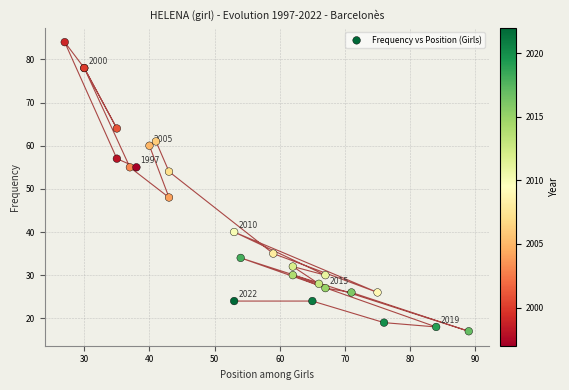

What Y value in the scatter plot is closest to 50?

48